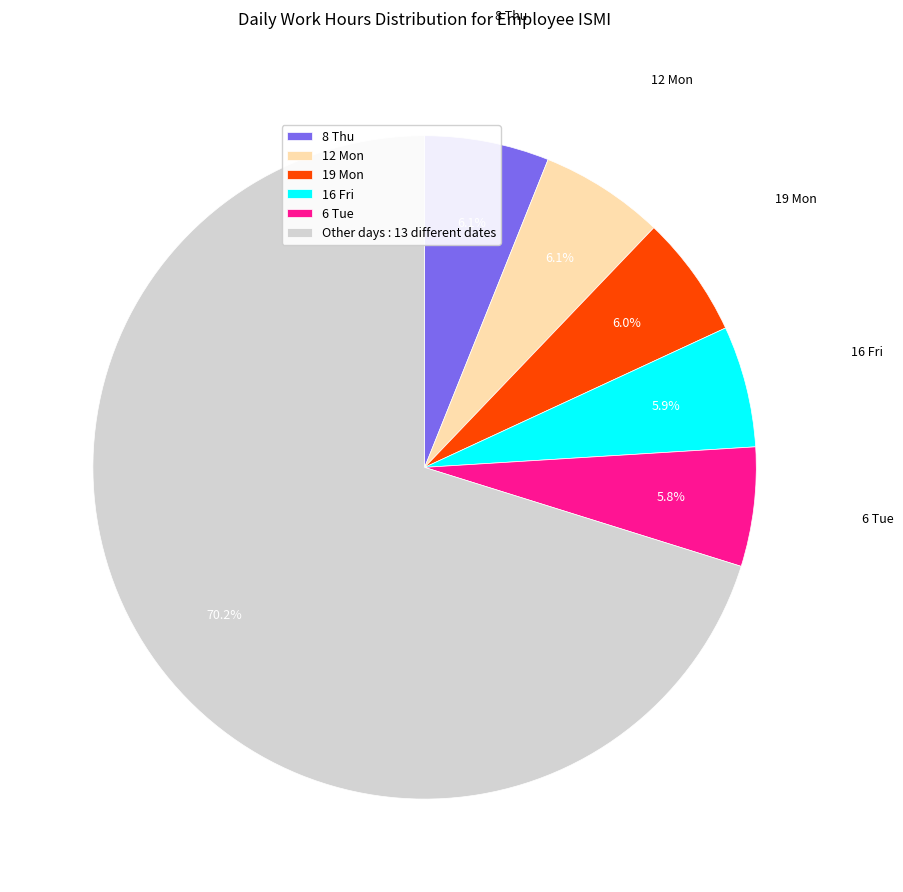

Count the number of slices in the pie.

6